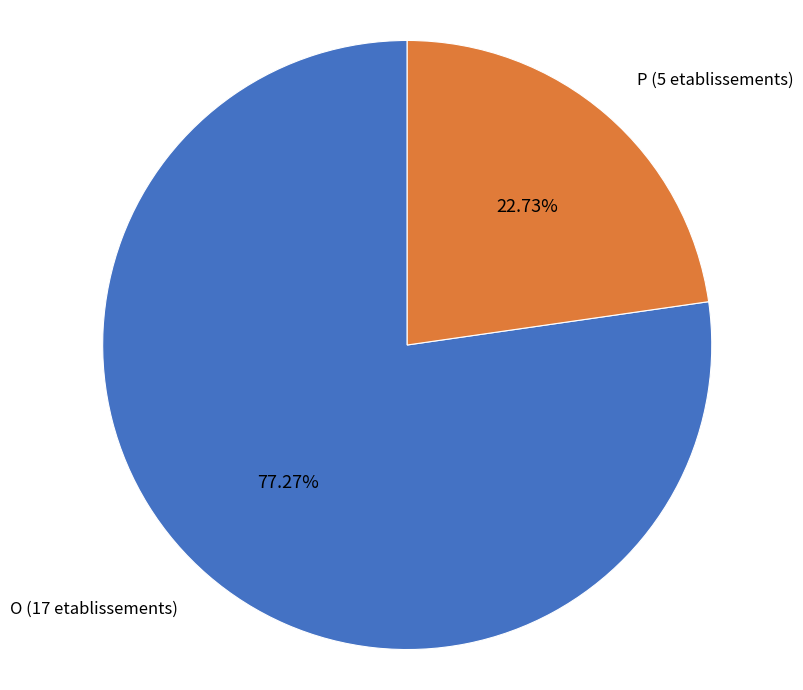

To the nearest percent, what percentage of the pie is O?

77%